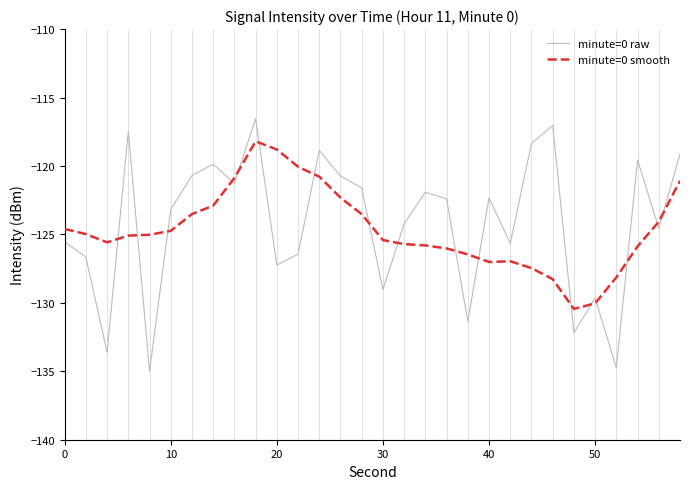

What is the average value of the minute=0 smooth series?

-124.7